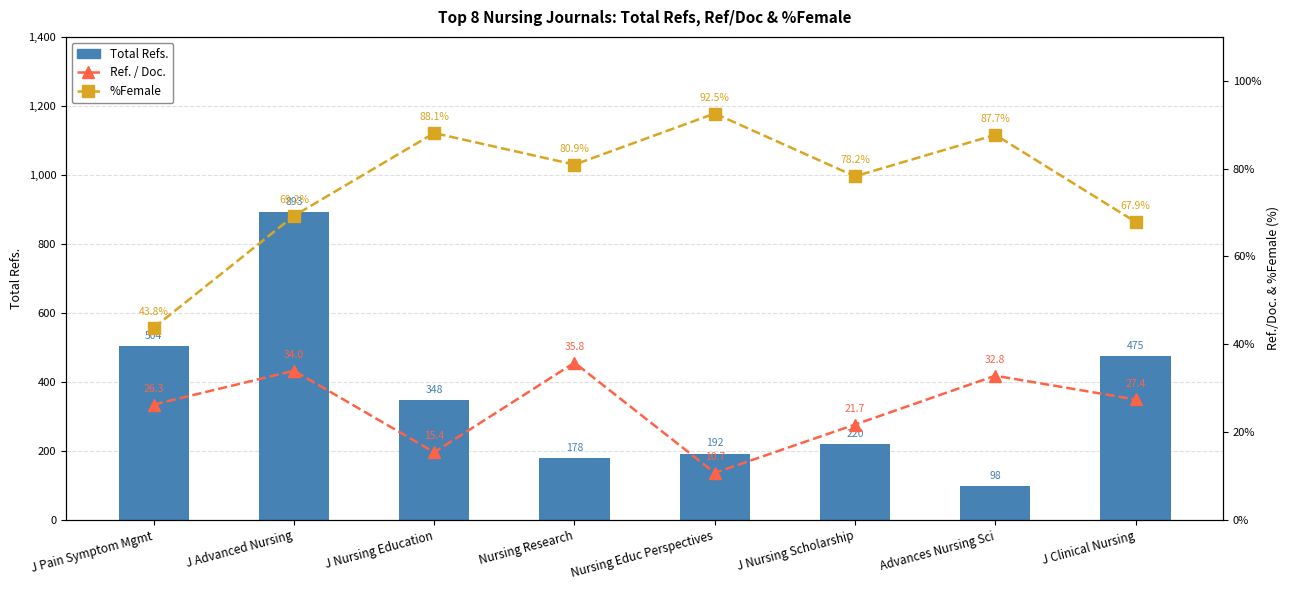

What is the difference between the highest and lowest values at J Pain Symptom Mgmt?

477.7